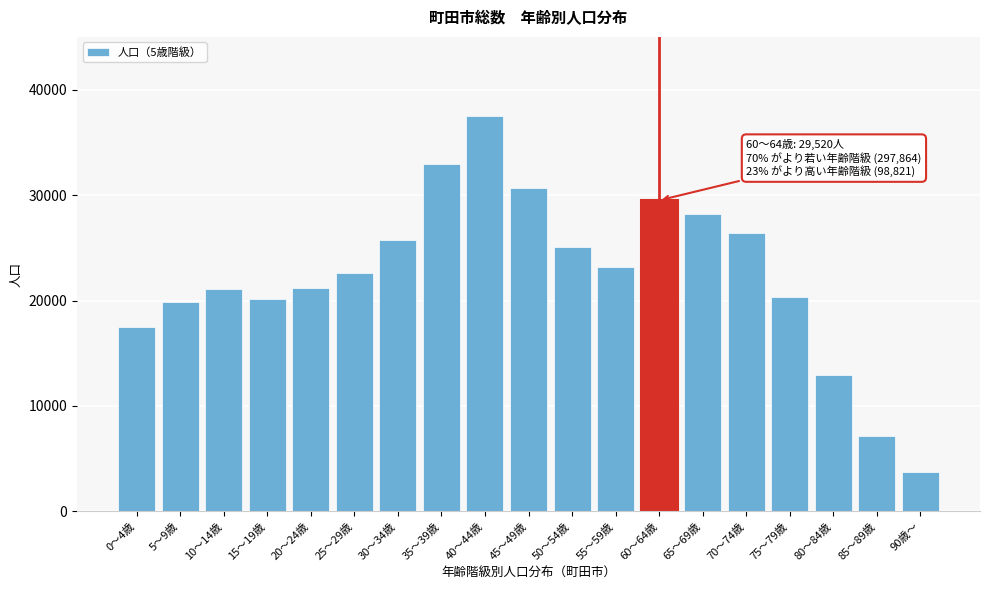

What is the difference between the second highest and second lowest values?

25883